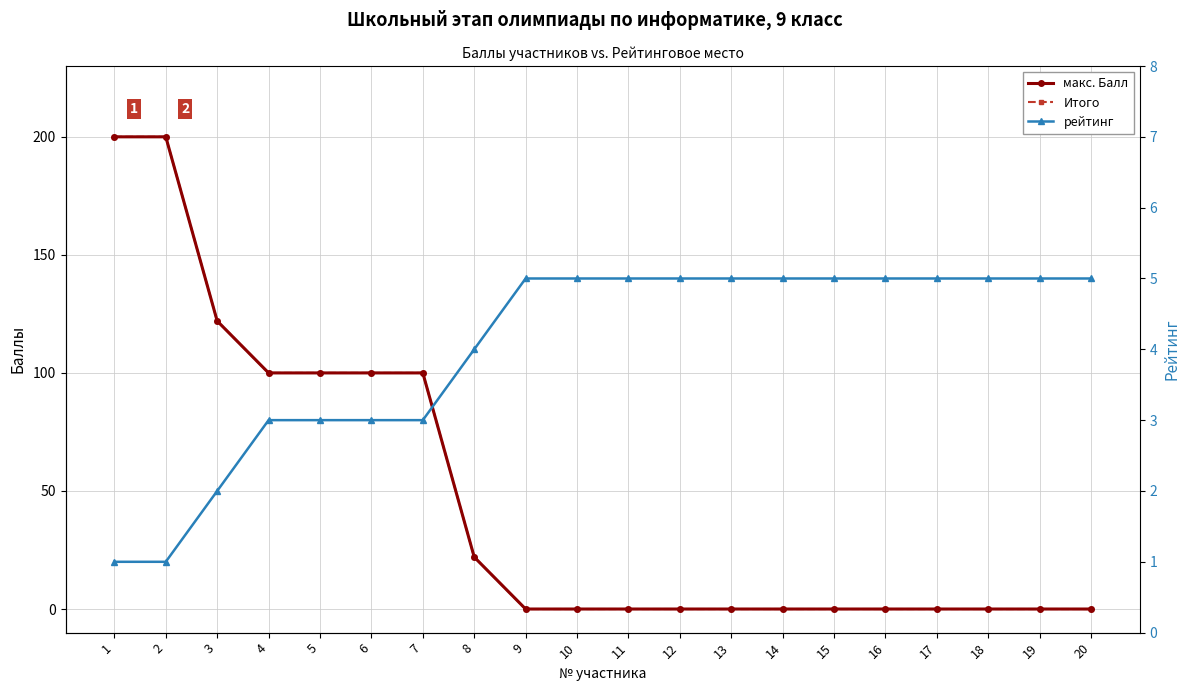

Between 9 and 2, which is larger?

2